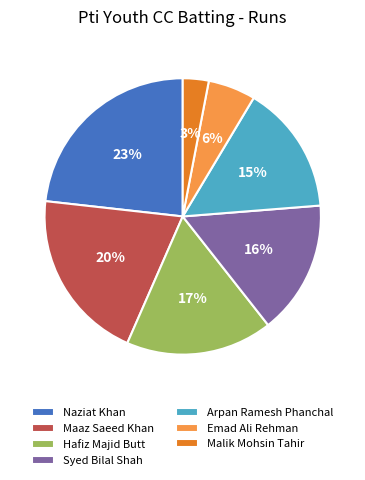

The Naziat Khan slice represents 12% of the pie. True or false?

False